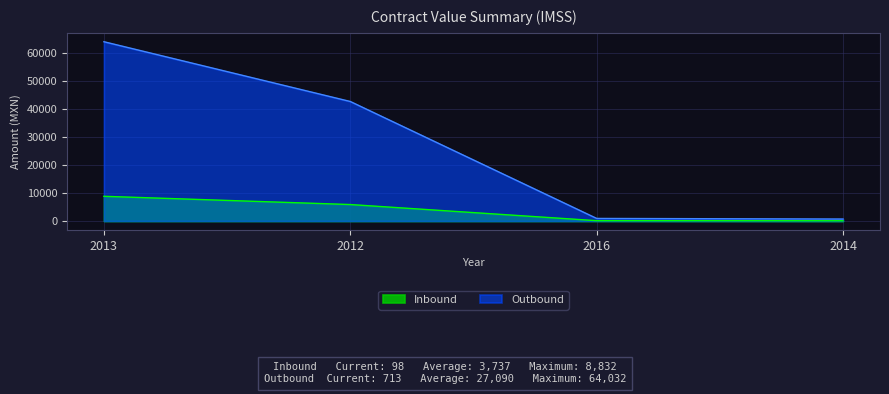

List the series in order of their peak value, highest first.

Outbound, Inbound